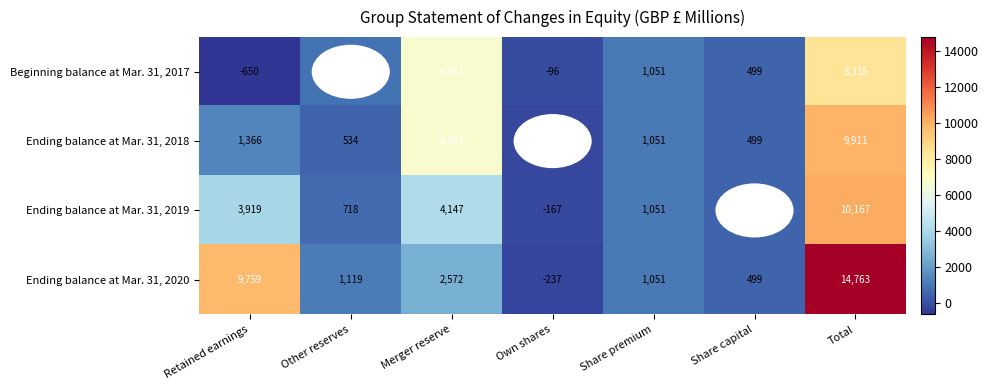

What is the total value across all series at Merger reserve?

20013